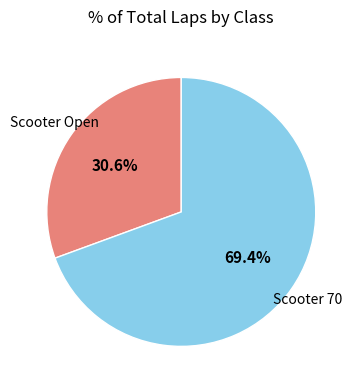

Is there any slice that represents more than half of the pie?

Yes